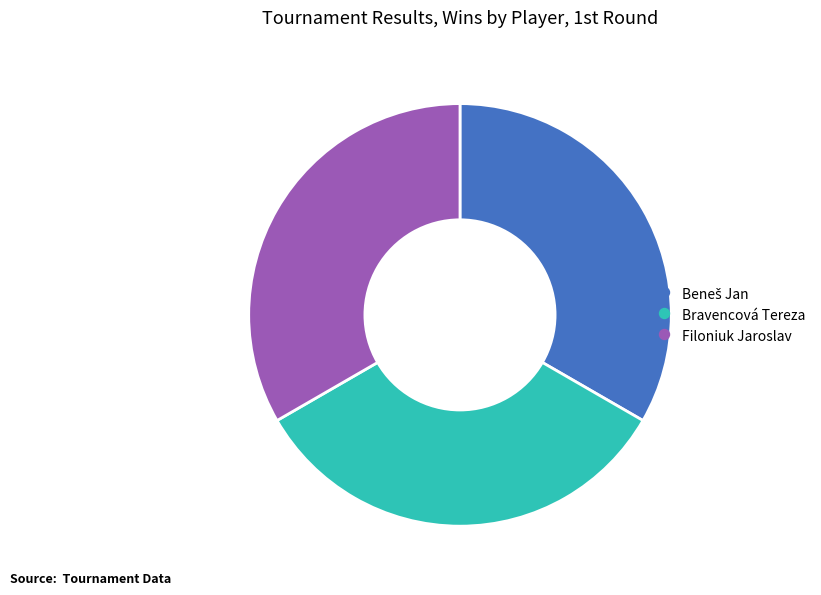

Is there a majority slice in this chart?

No